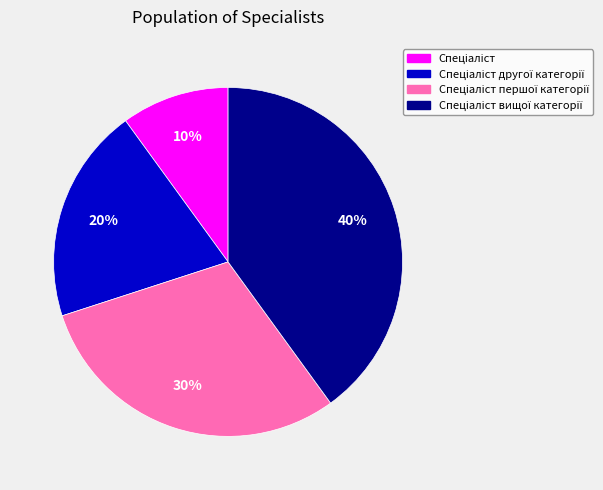

Is there a majority slice in this chart?

No